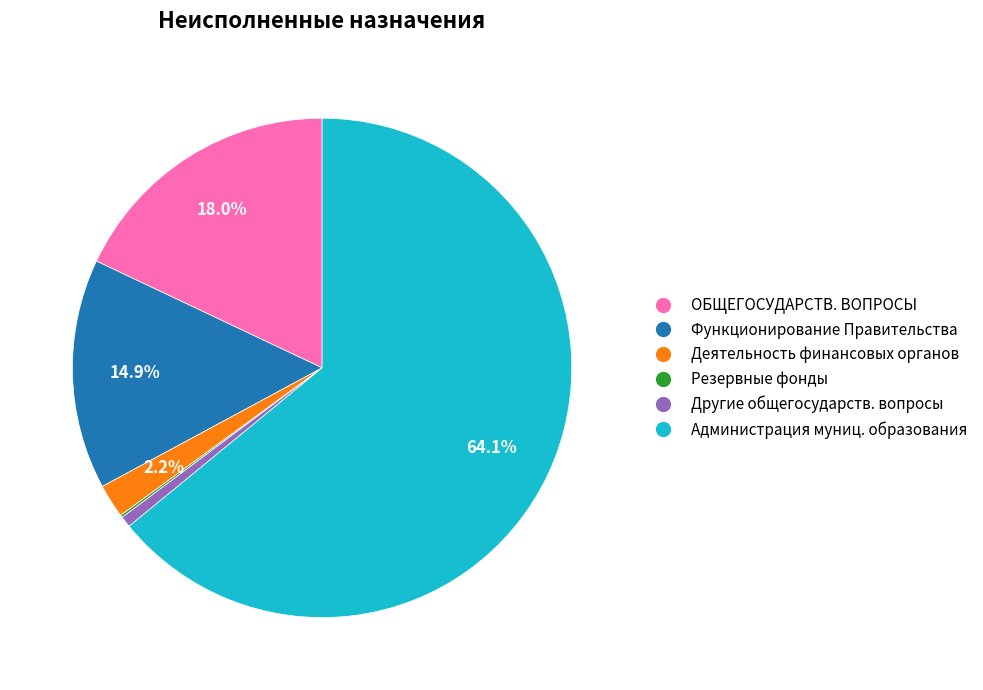

Between Администрация муниц. образования and Деятельность финансовых органов, which is larger?

Администрация муниц. образования